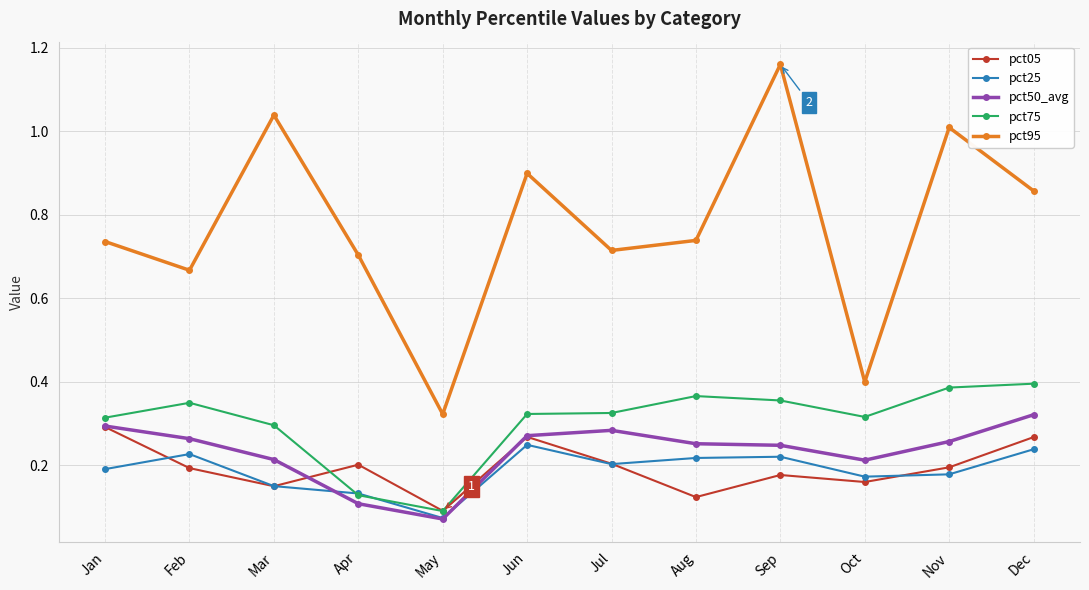

The value of pct50_avg at Jun is 0.1. True or false?

False